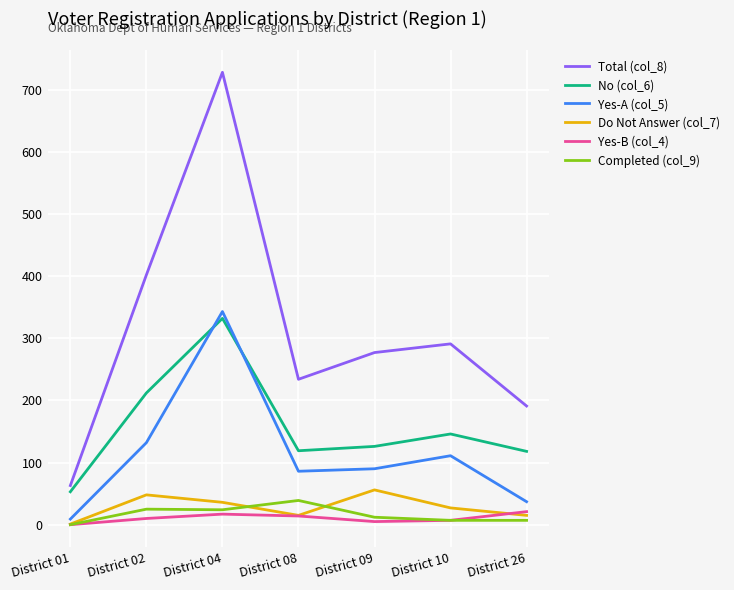

What are all the series names shown in the legend?

Total (col_8), No (col_6), Yes-A (col_5), Do Not Answer (col_7), Yes-B (col_4), Completed (col_9)